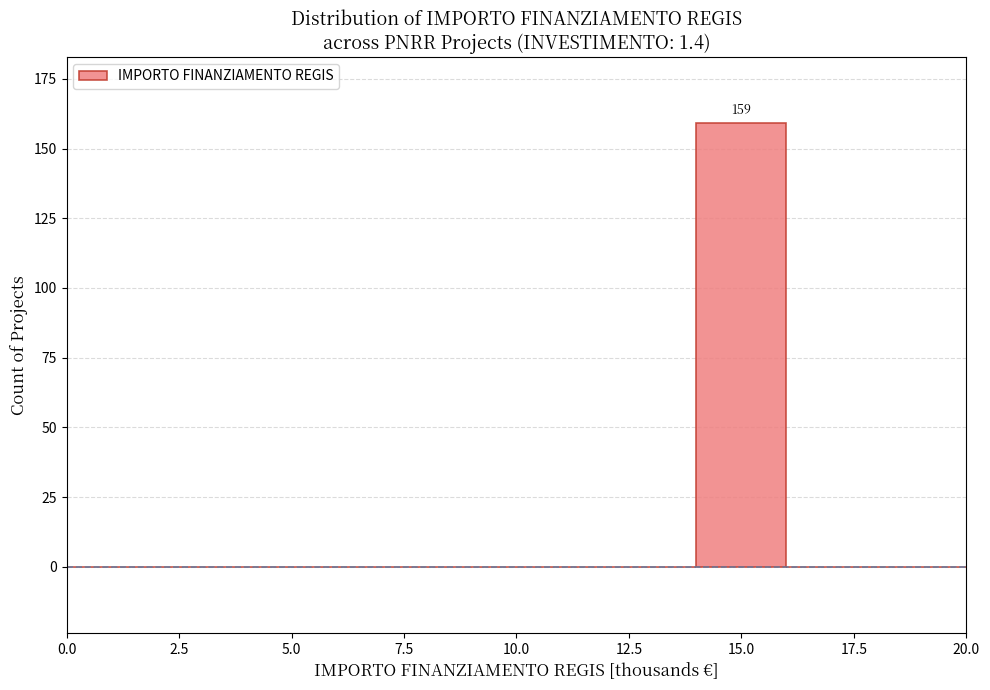

Which range on the x-axis has the tallest bar?

14 to 16